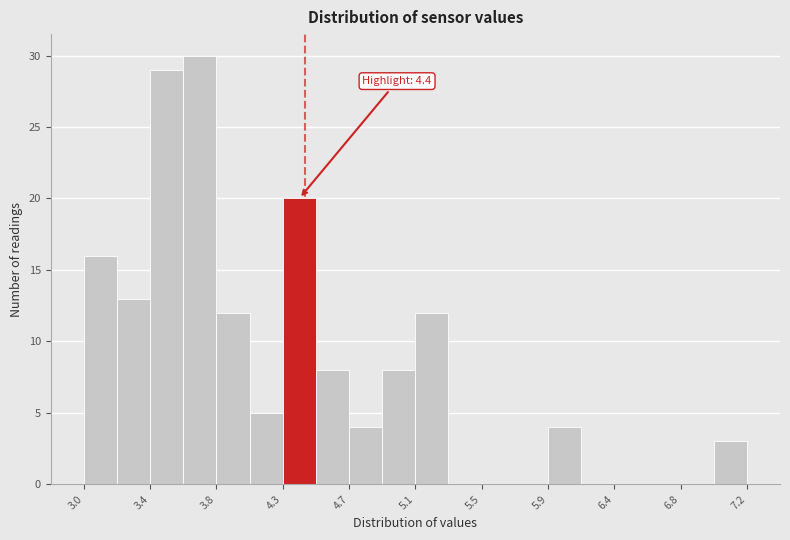

Over which range of the x-axis is the bar tallest?

3.63 to 3.84